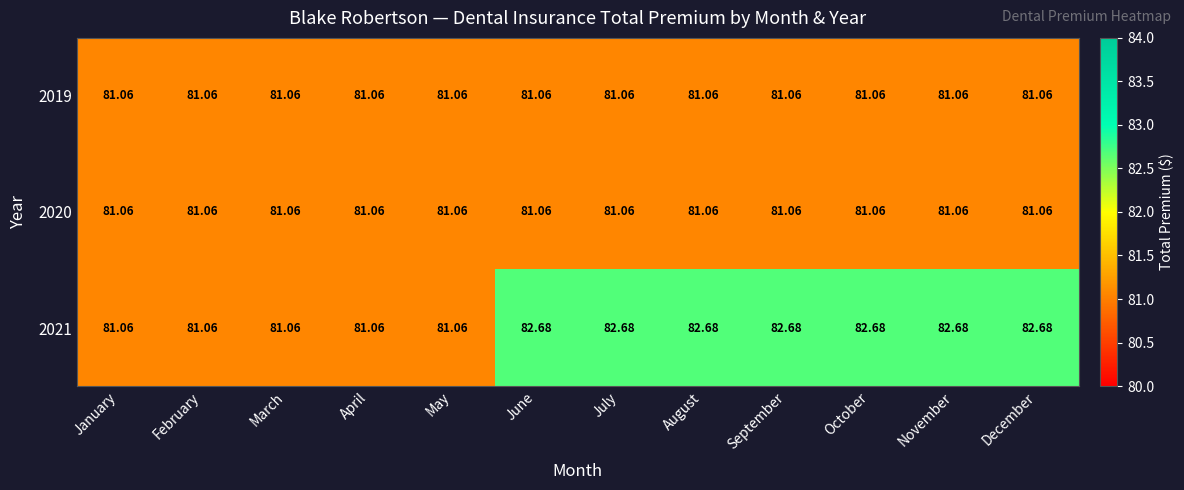

Where does the 2021 series first go above 82?

June